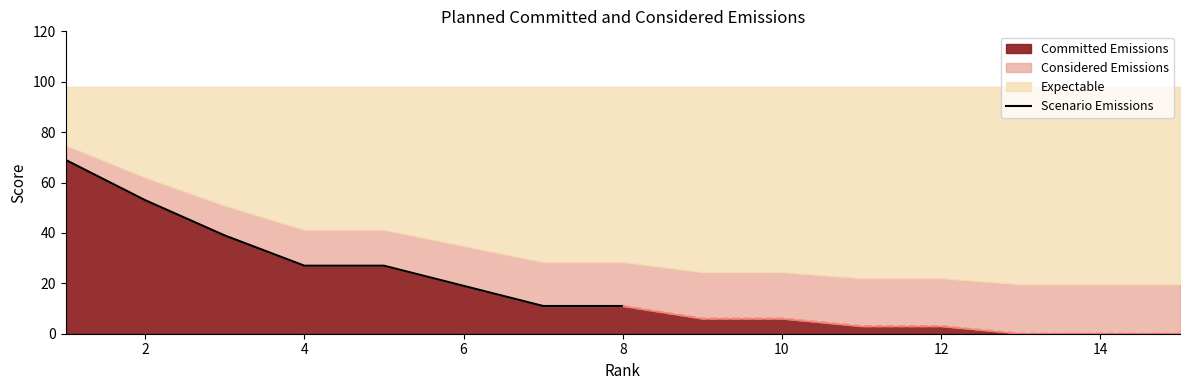

True or false: the data has more than 1 interior local peaks.

False